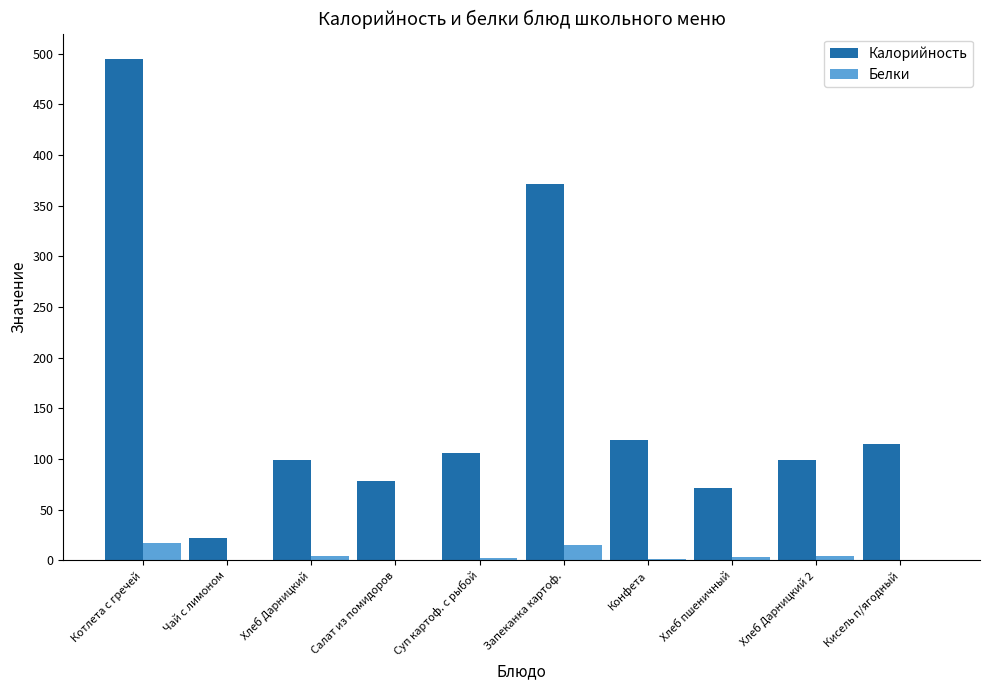

What is the maximum value shown in the chart?

495.0